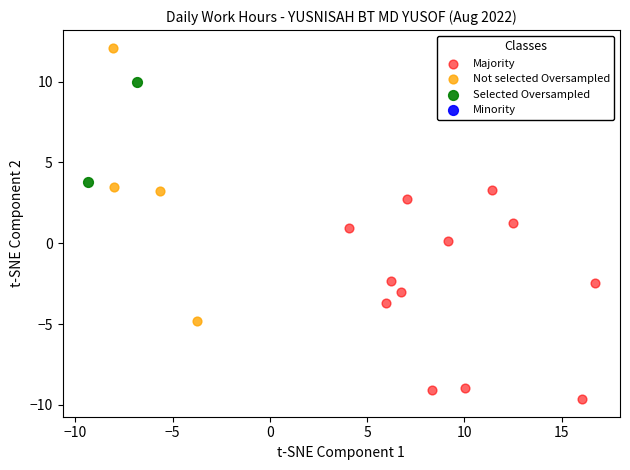

Which series reaches the minimum Y coordinate?

Majority